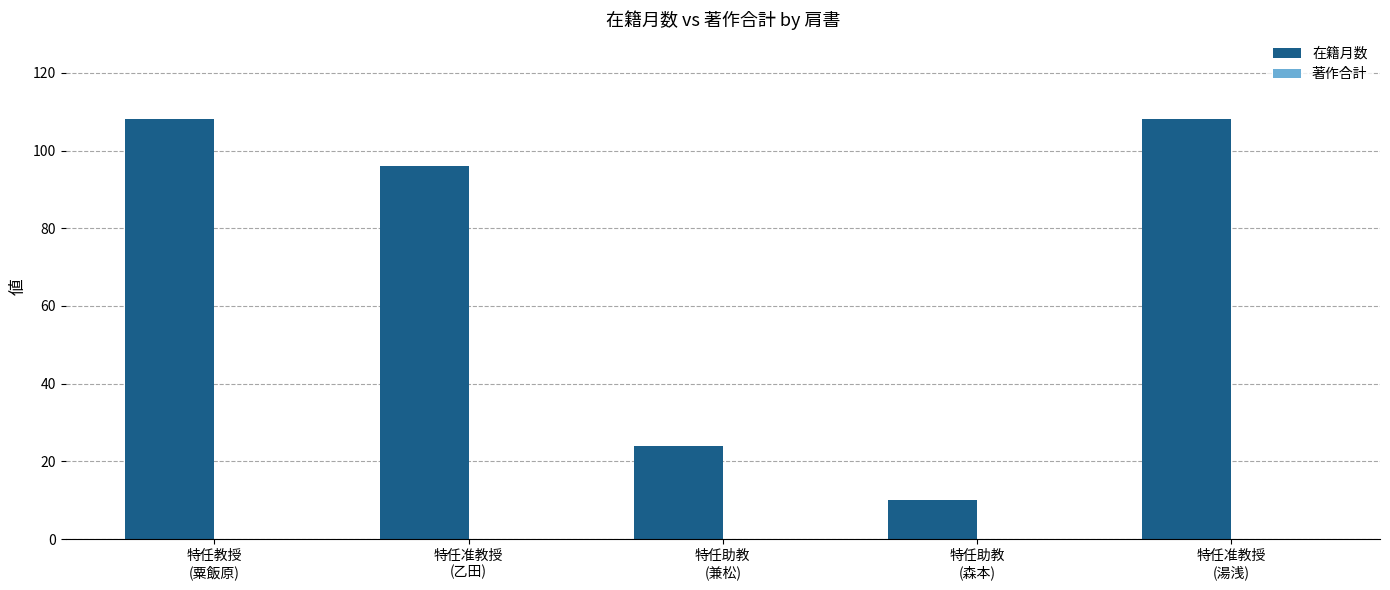

What is the greatest value displayed?

108